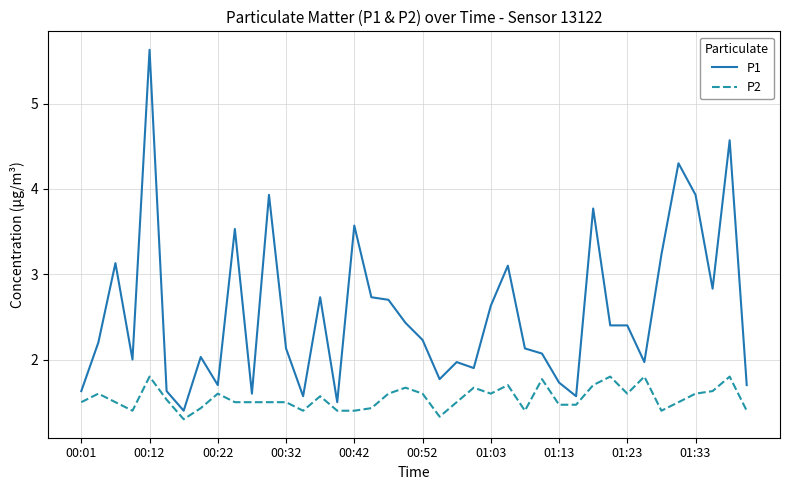

List the series in order of their peak value, lowest first.

P2, P1